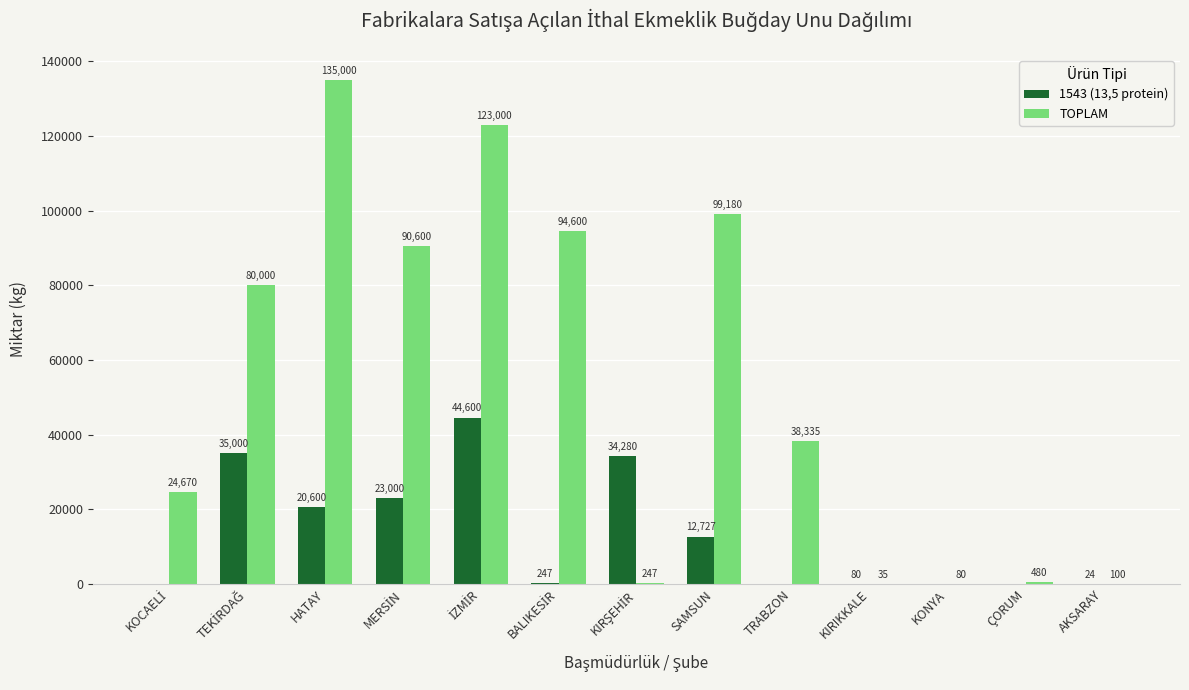

True or false: TOPLAM has a value of 62302 at TRABZON.

False